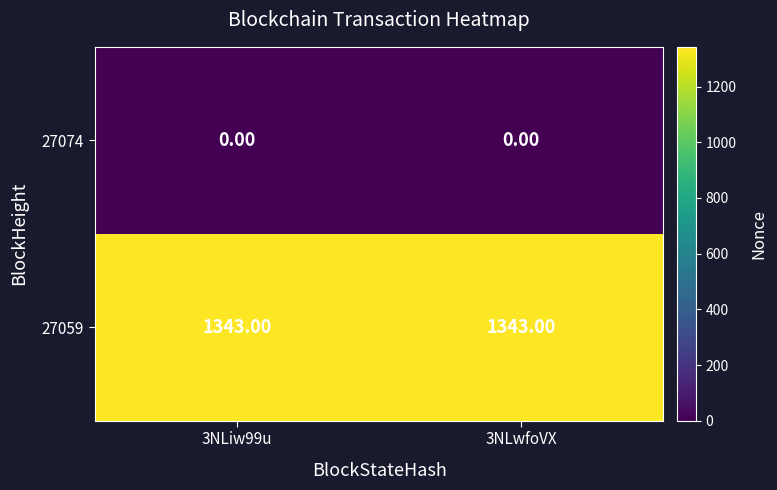

Which series has the largest total across all categories?

27059